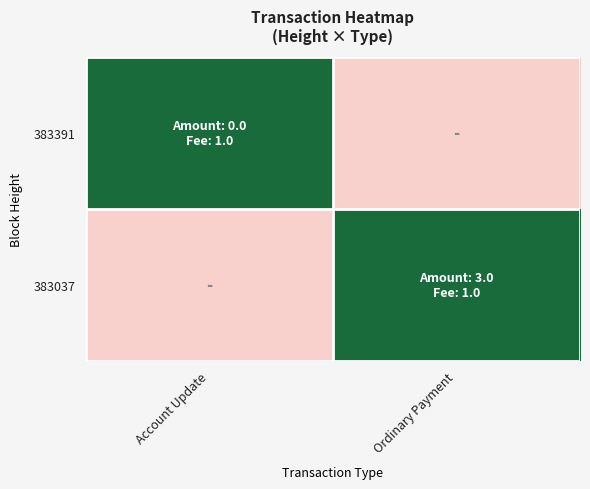

Rank the series at Ordinary Payment from highest to lowest value.

383037, 383391